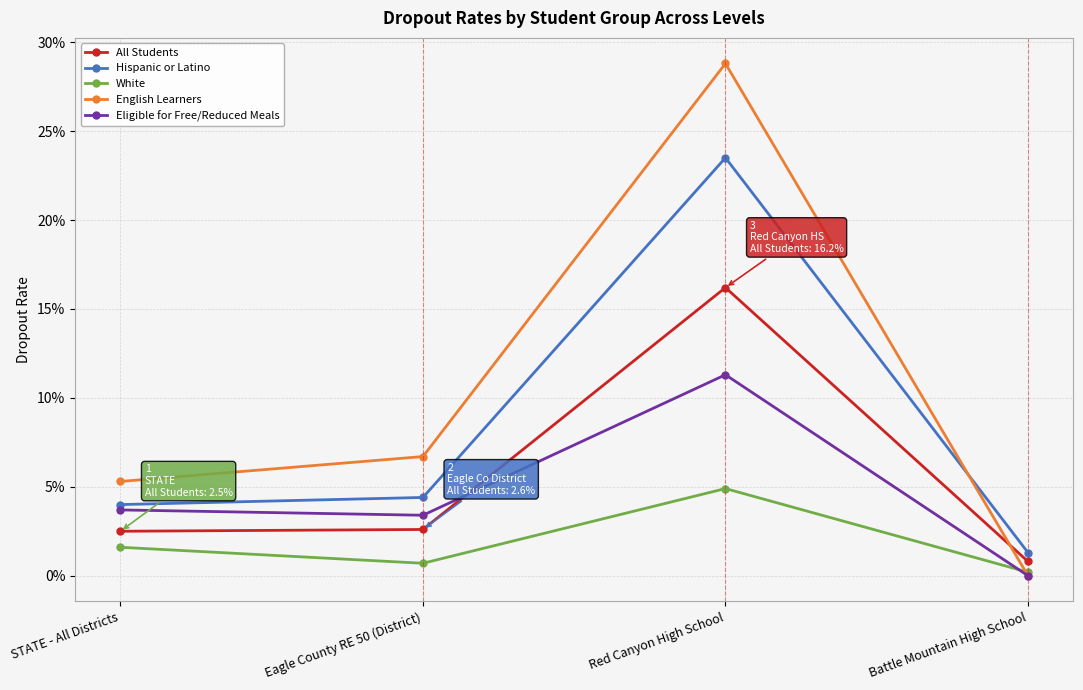

At which label is Eligible for Free/Reduced Meals closest to 0?

Battle Mountain High School